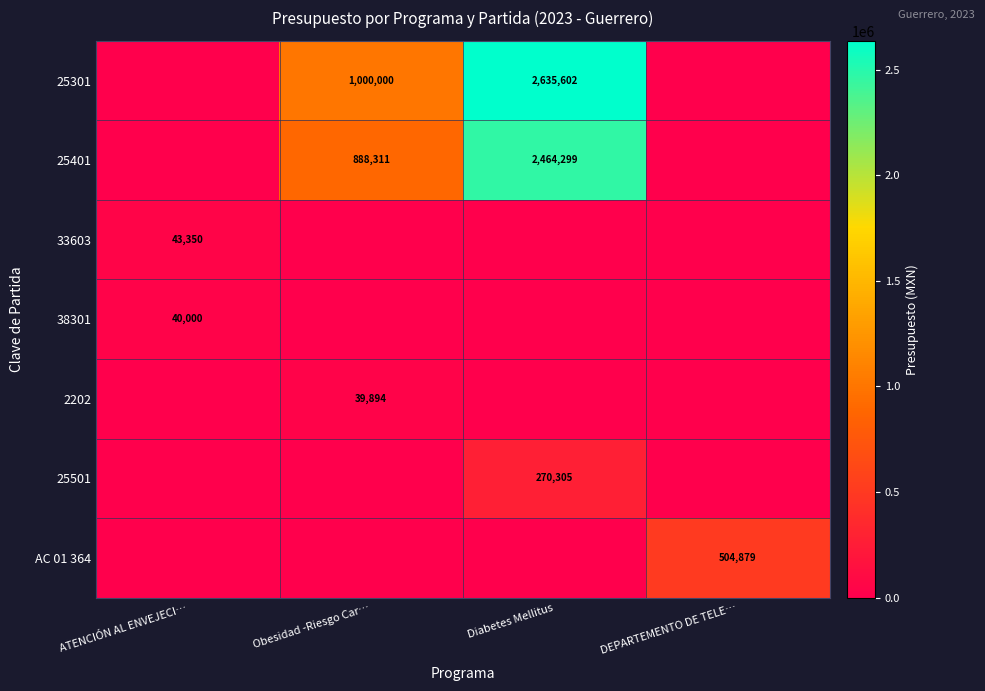

Is it true that 2202 equals 21659 at Obesidad -Riesgo Car…?

False